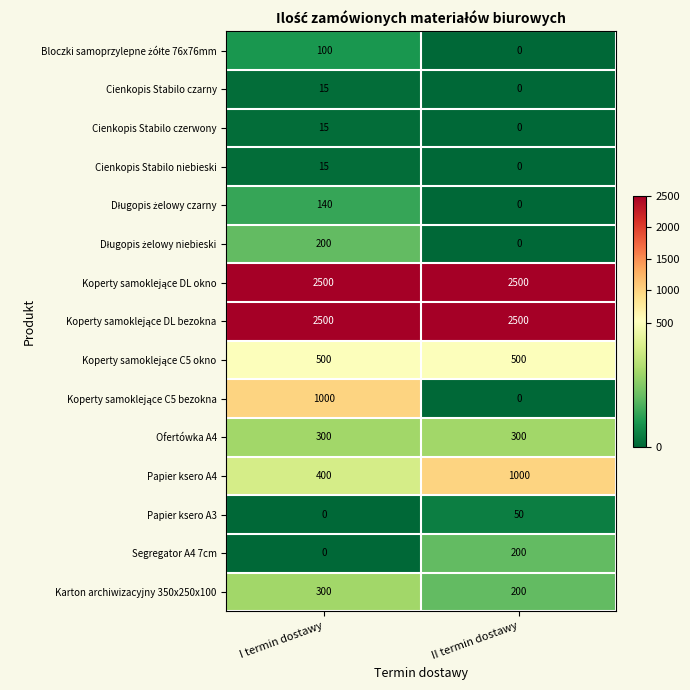

At which category is the sum across all series the highest?

I termin dostawy